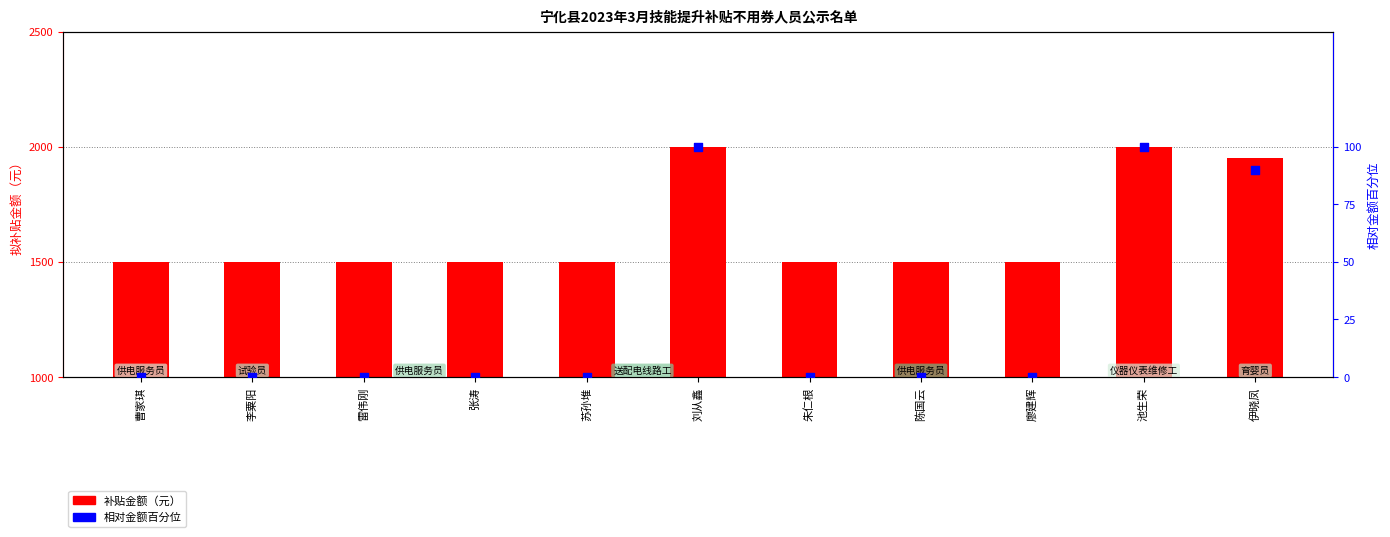

Which series contains the lowest Y value?

相对金额百分位